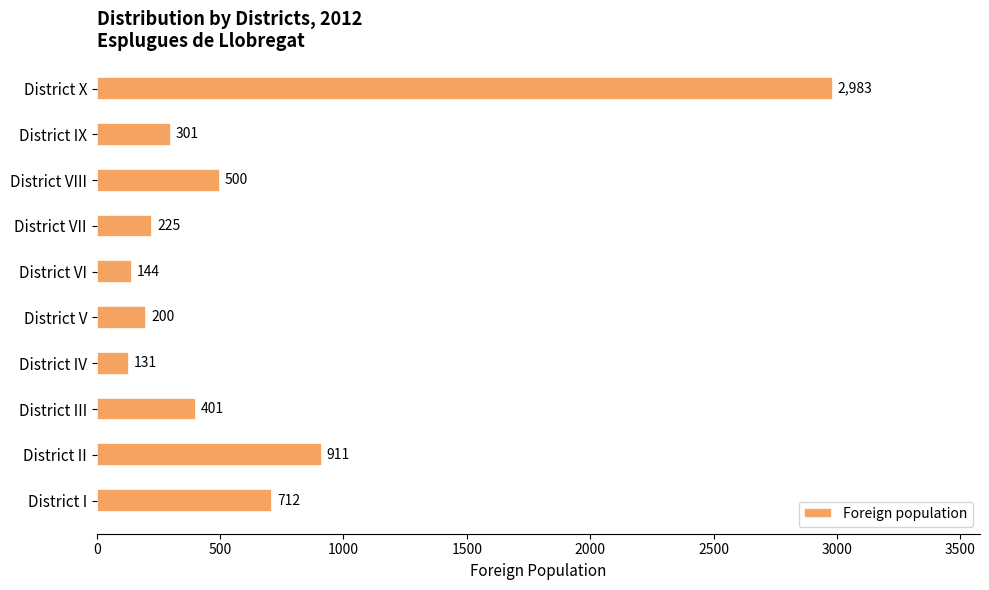

List the labels in order of value, smallest first.

District IV, District VI, District V, District VII, District IX, District III, District VIII, District I, District II, District X